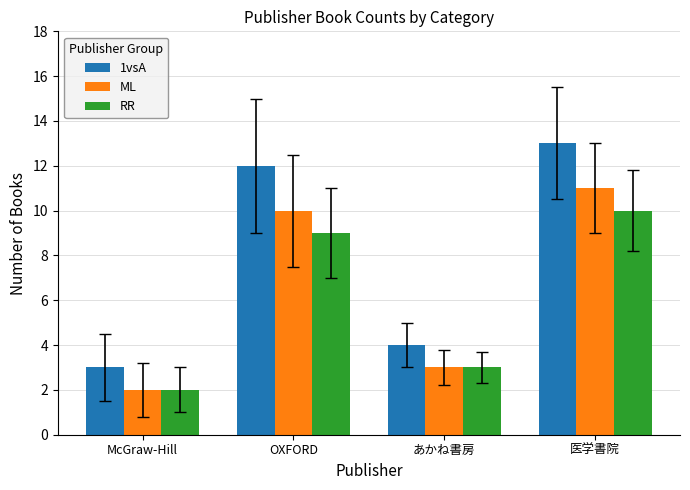

Rank the series by their average value, from highest to lowest.

1vsA, ML, RR